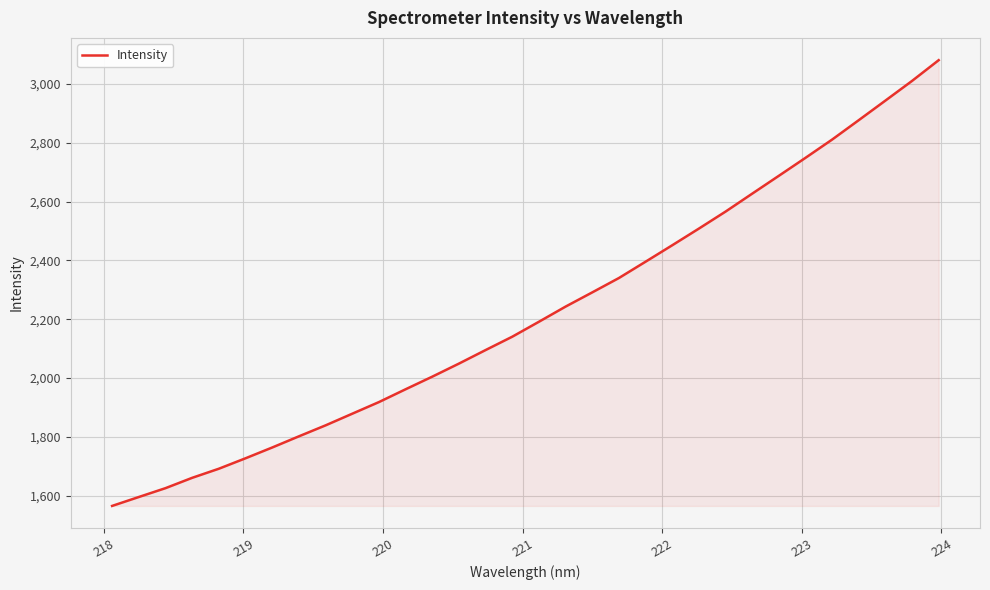

What is the maximum value shown in the chart?

3080.7